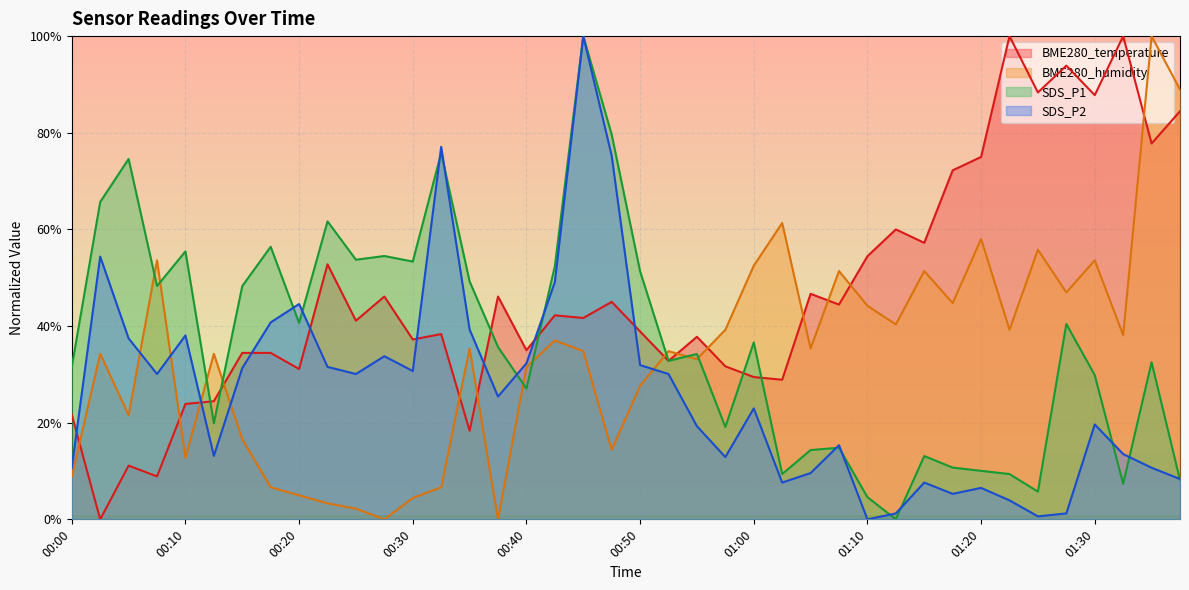

At which category is the sum across all series the highest?

01:35